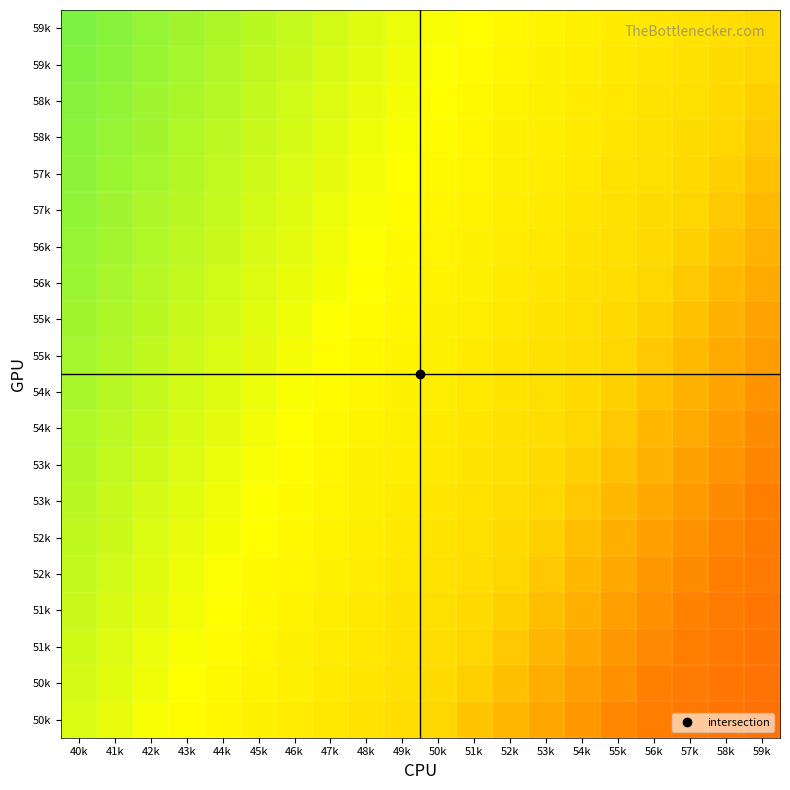

What is the smallest value displayed?

-0.3